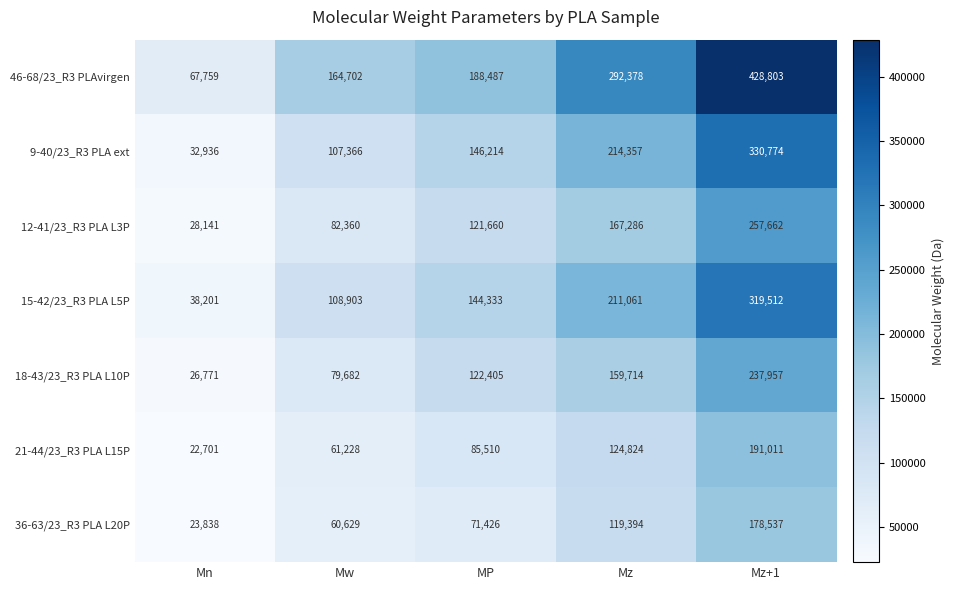

Is it true that 36-63/23_R3 PLA L20P equals 60629 at Mw?

True